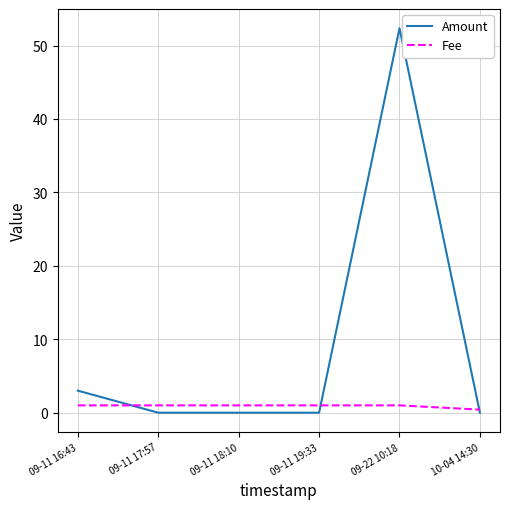

What is the greatest value displayed?

52.4